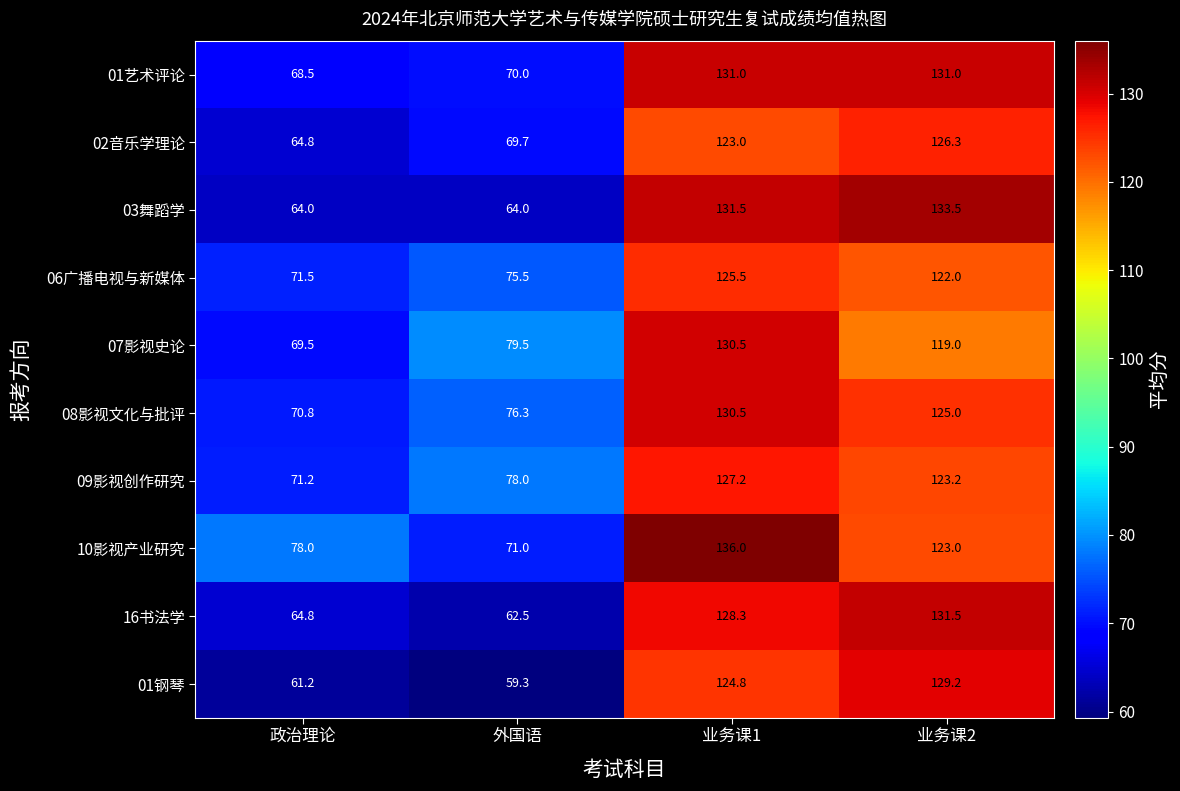

What is the minimum value for 16书法学?

62.5